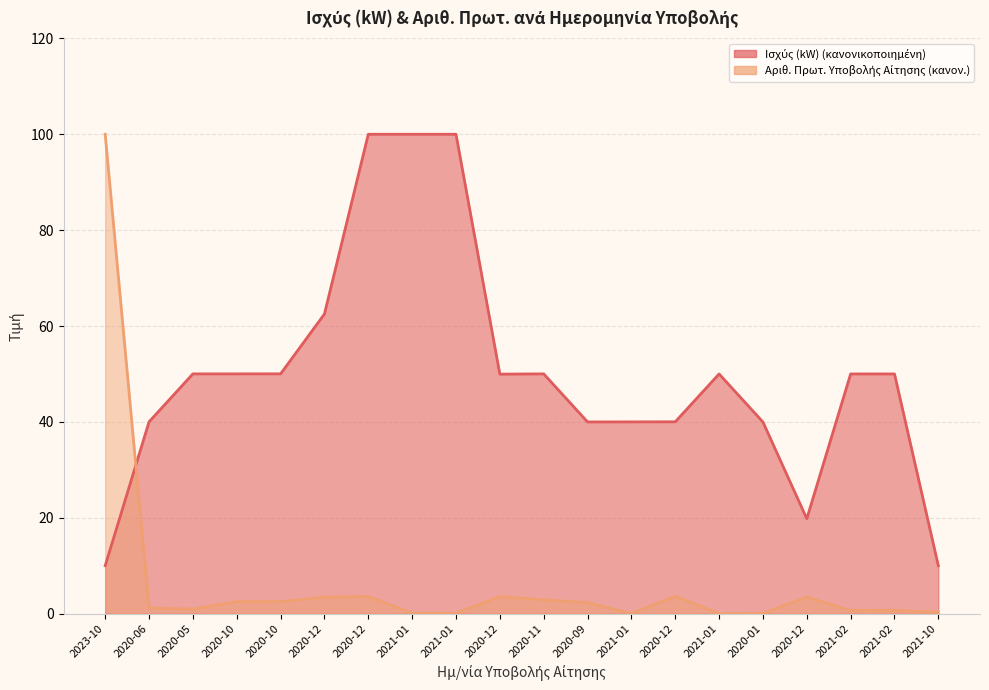

How many lines are shown in the chart?

2